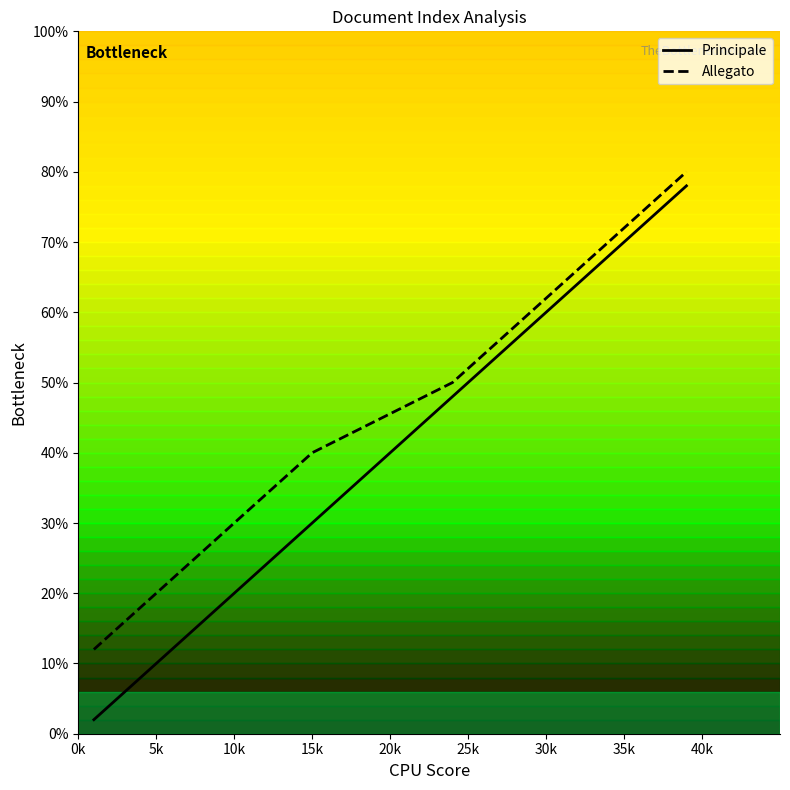

Rank the series by their maximum value, from highest to lowest.

Allegato, Principale